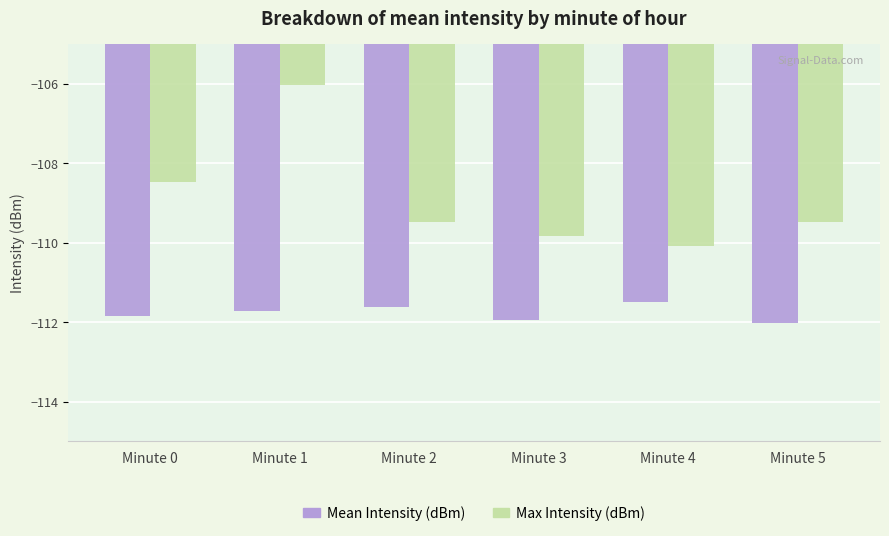

How many data points in Max Intensity (dBm) are above -109?

2